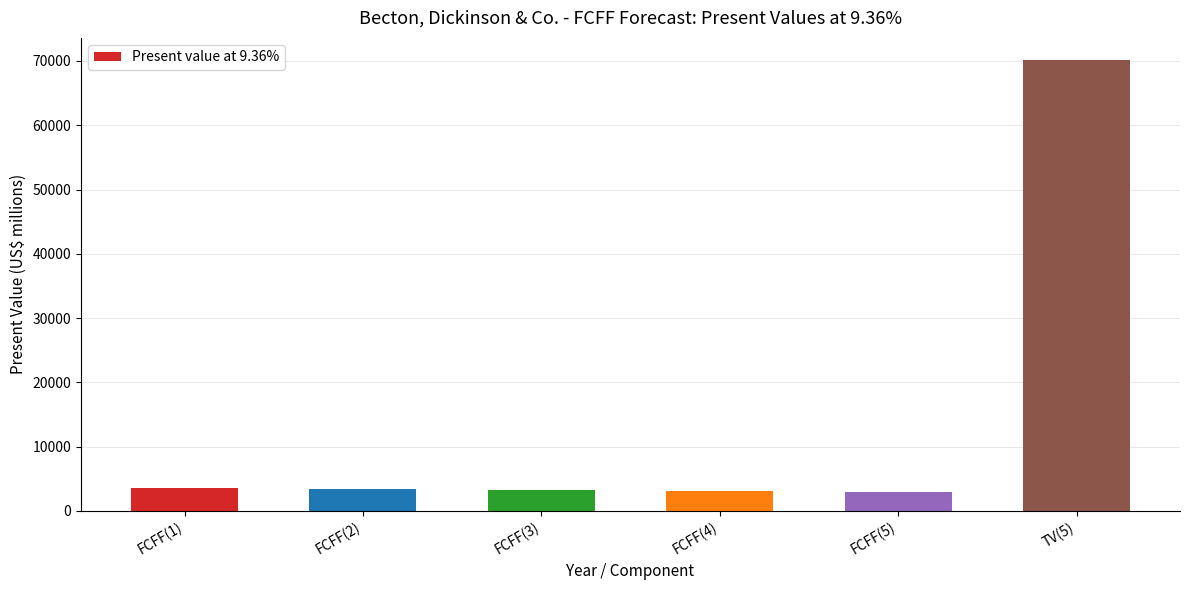

Count the number of categories in the chart.

6